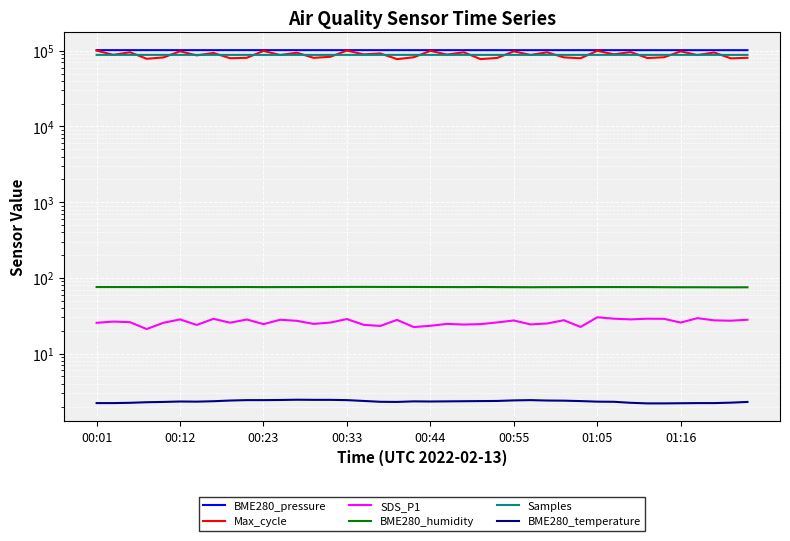

What is the difference between the maximum and minimum values in the BME280_temperature series?

0.3